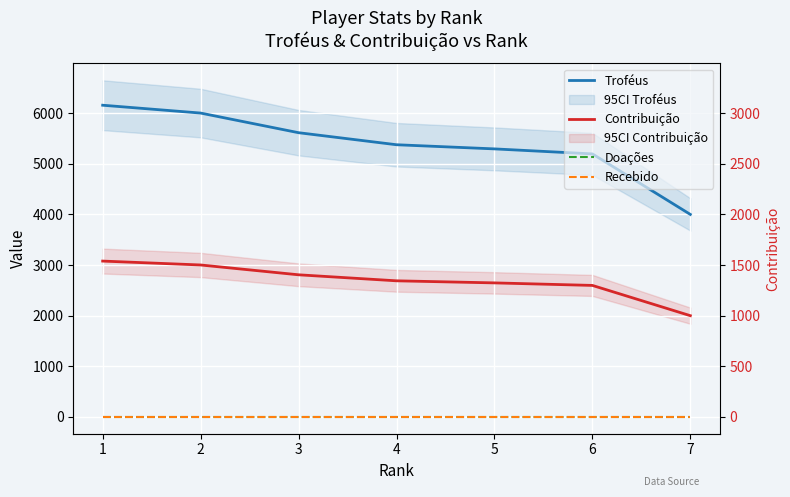

Which category has the lowest value across all series?

1